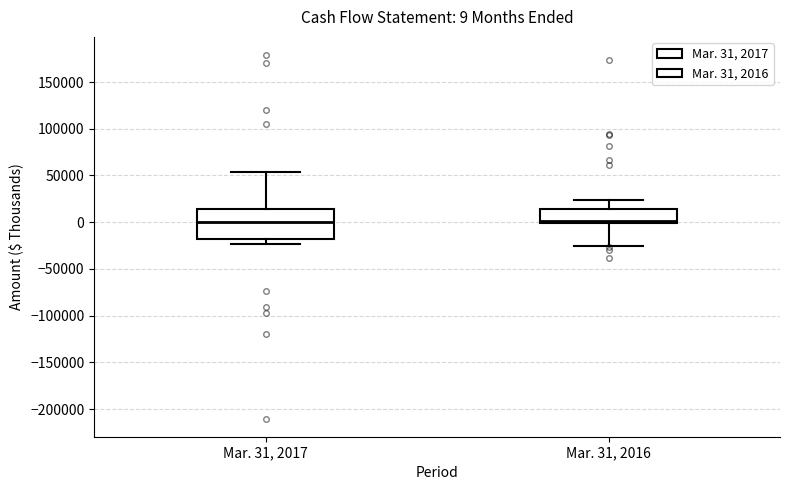

Which box is the tallest, from its lower edge to its upper edge?

Mar. 31, 2017